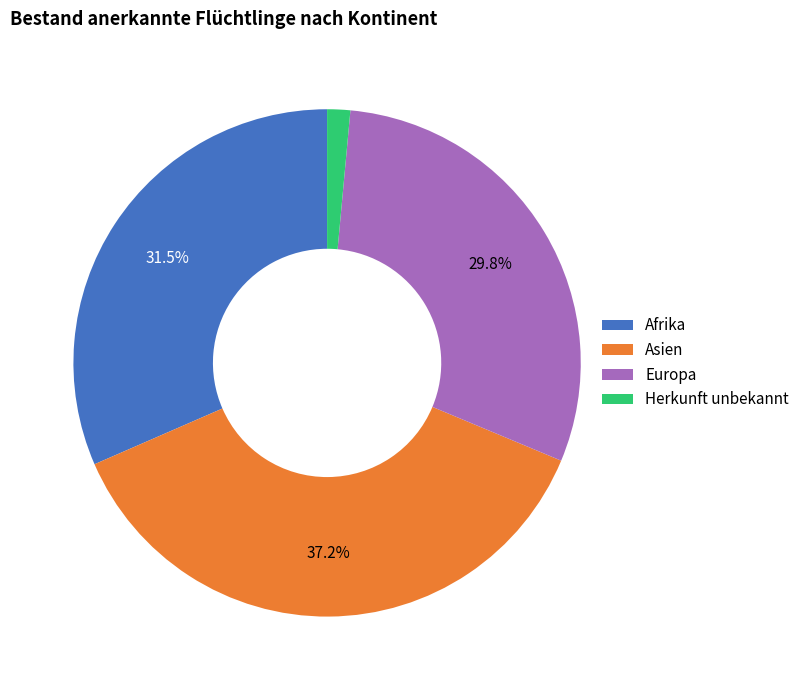

How many slices are in this pie chart?

4